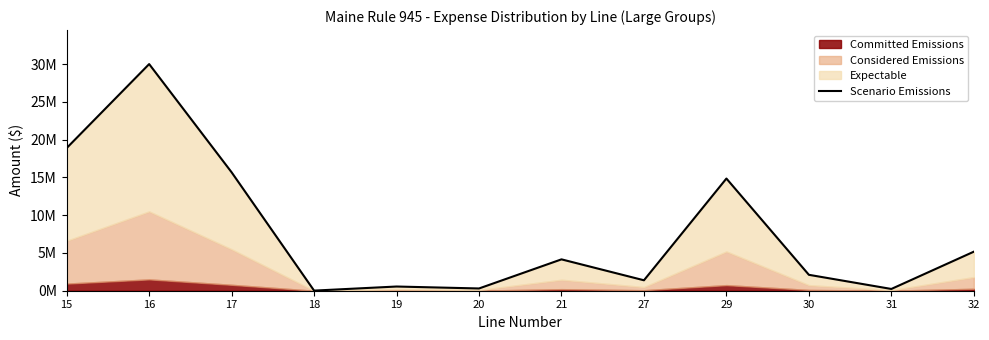

Reading right to left, transcribe all the data shown in this chart.

32=5167081.4	31=233255.4	30=2106406.6	29=14848821.4	27=1382600.9	21=4152069.2	20=298480.0	19=555811.2	18=15297.3	17=15672764.6	16=29998057.5	15=18885587.5